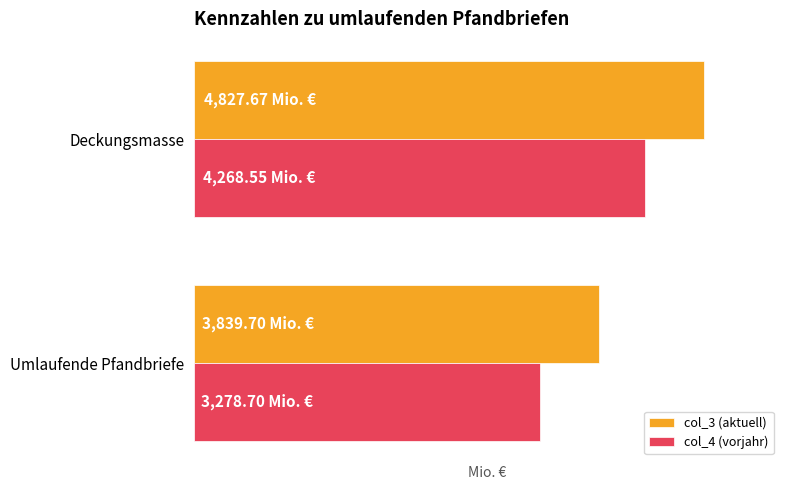

What is the difference between the maximum and minimum values in the col_3 (aktuell) series?

988.0